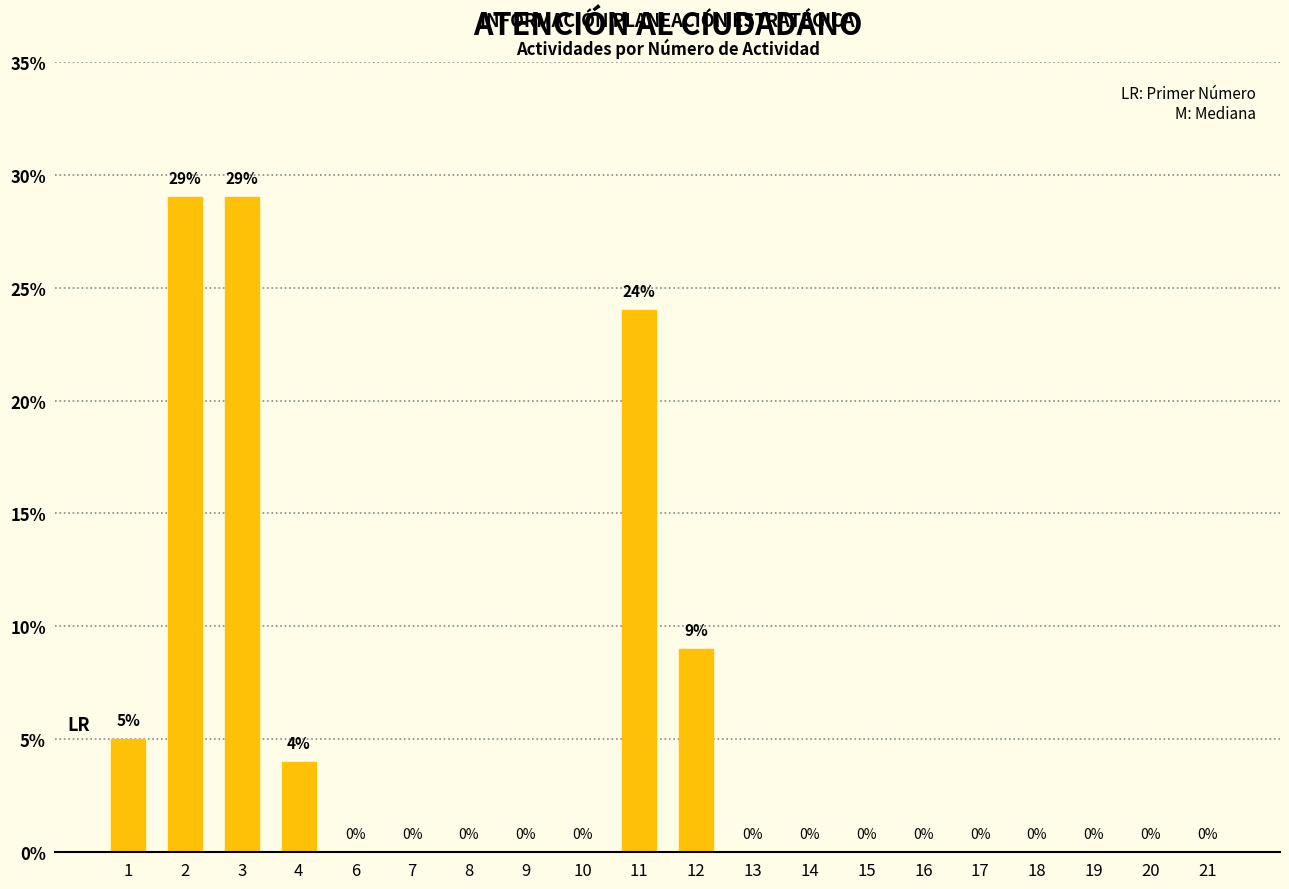

Reading left to right, what are all the values shown in this chart?

5	29	29	4	0	0	0	0	0	24	9	0	0	0	0	0	0	0	0	0